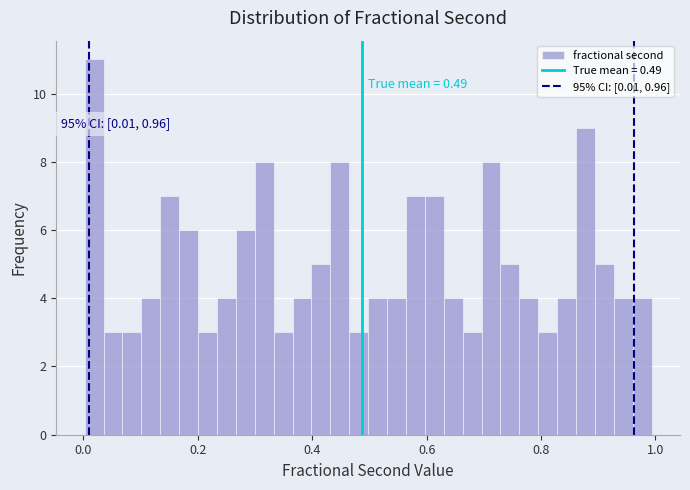

Around what value on the x-axis is the tallest bar? Give the approximate position of its centre, as read against the axis.

0.02